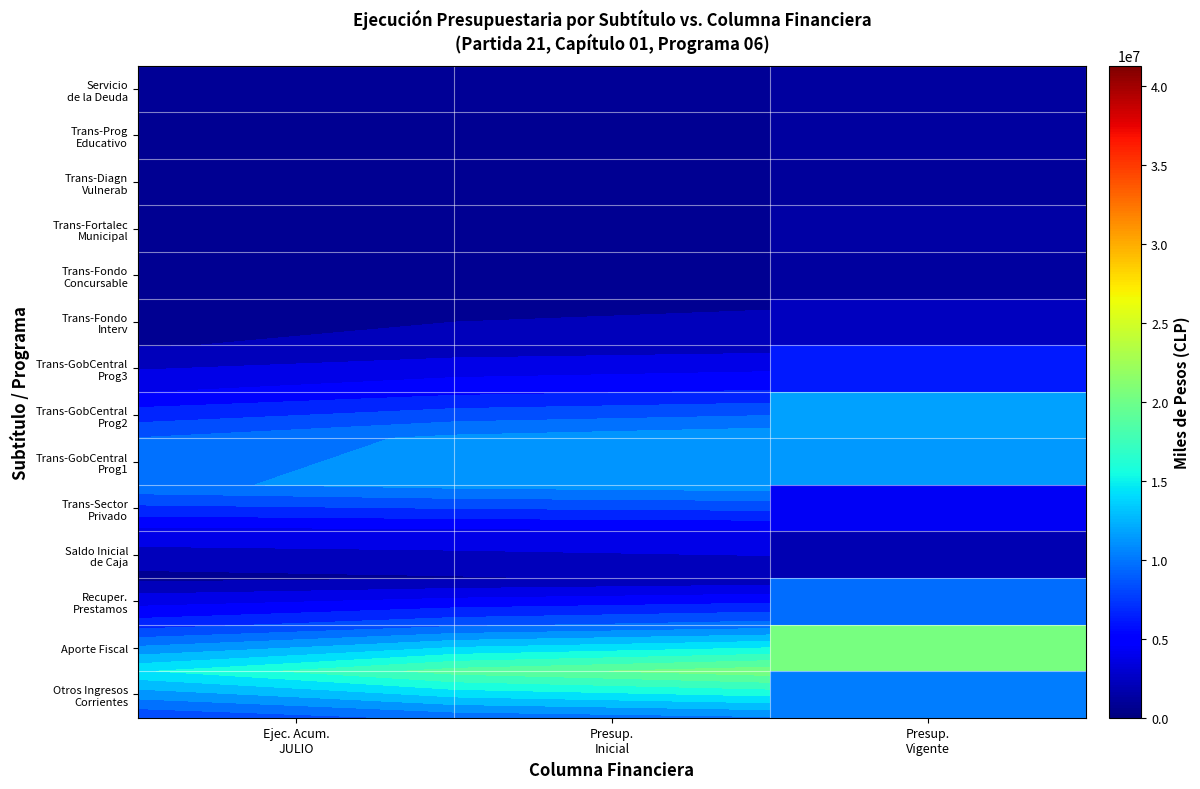

Is it true that Trans-GobCentral Prog3 equals 4404079.3 at Ejec. Acum. JULIO?

True